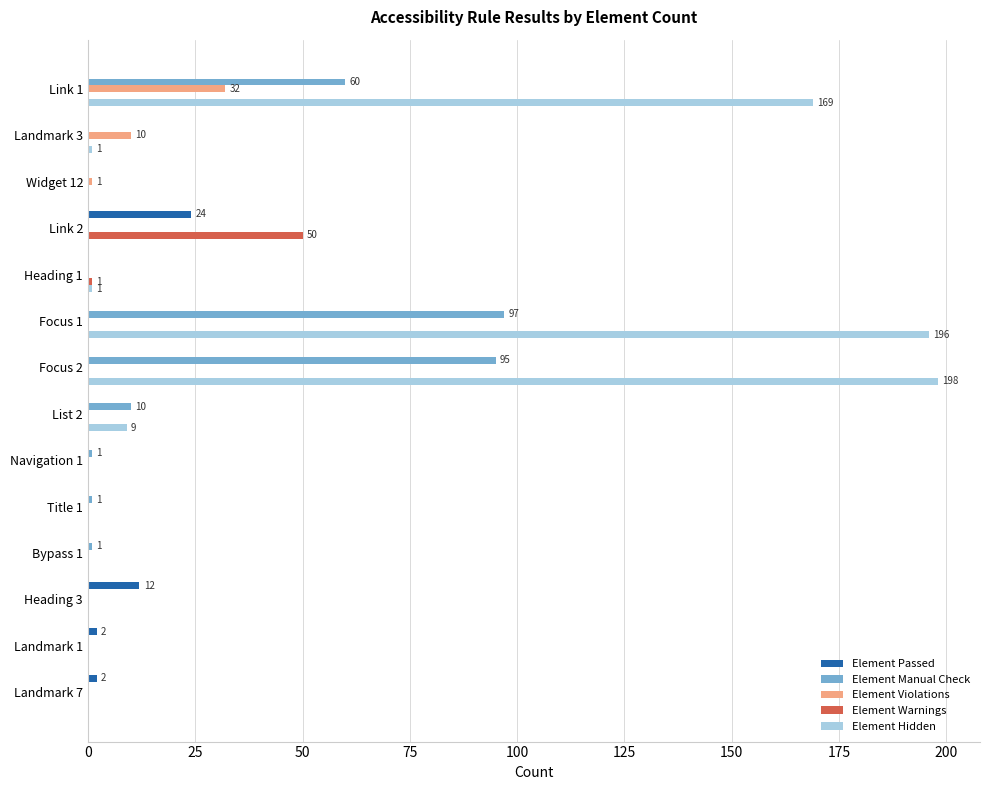

What is the sum of all Element Warnings values?

51